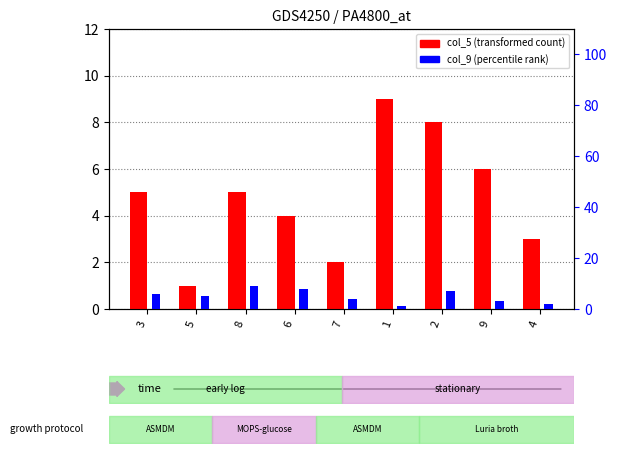

What is the sum of all col_5 (transformed count) values?

43